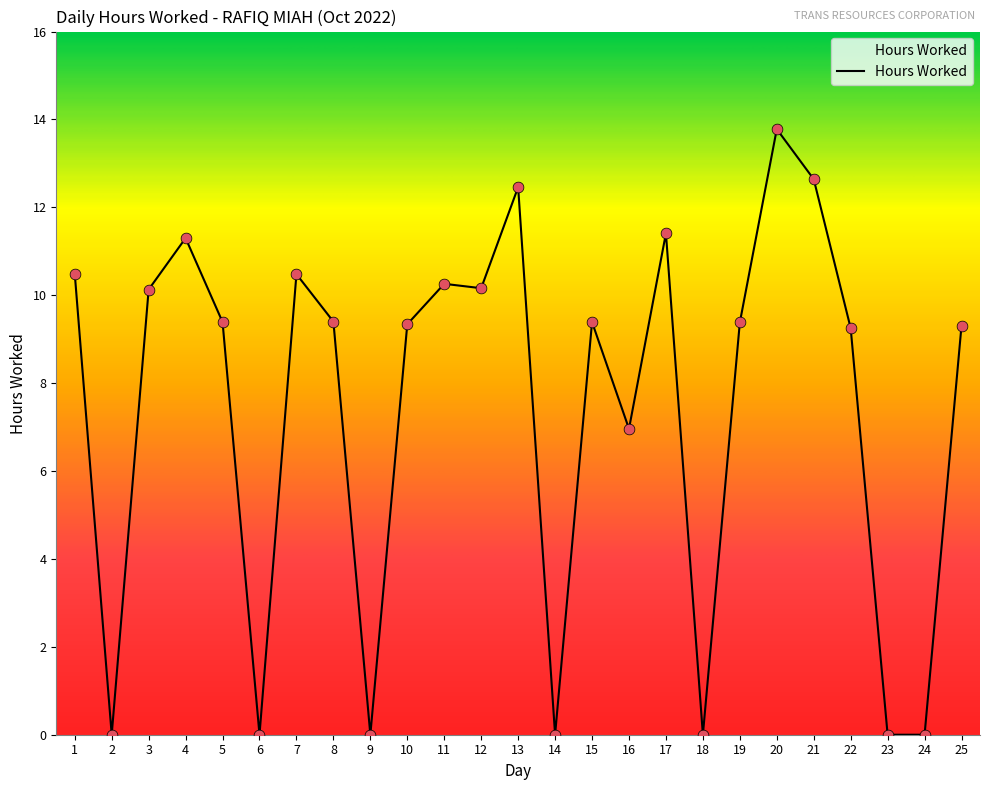

What is the change in value from 7 to 20?

+3.3